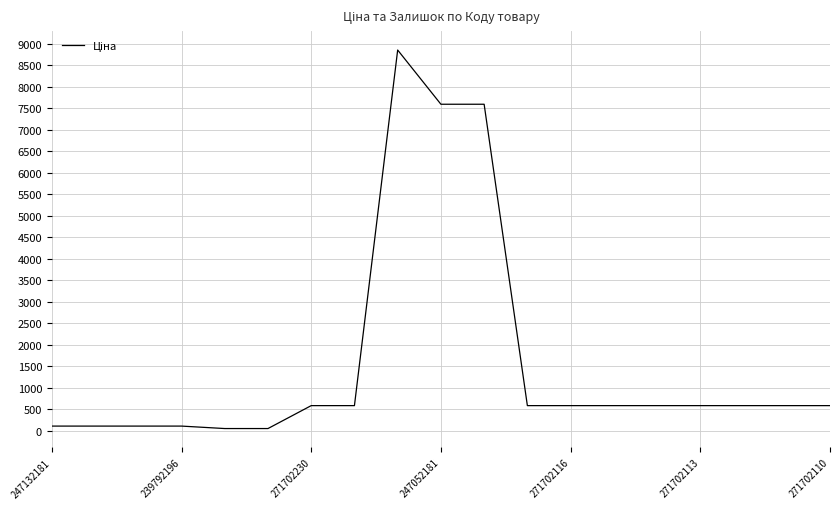

What is the maximum value shown in the chart?

8856.7